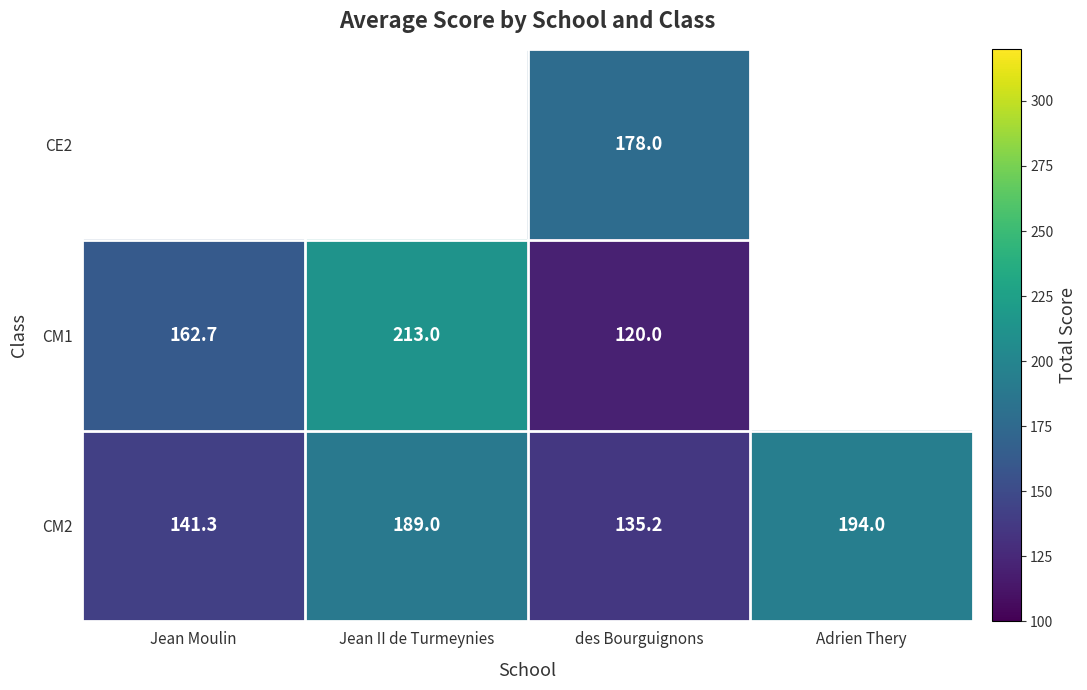

Which category has the lowest value in the CM2 series?

des Bourguignons